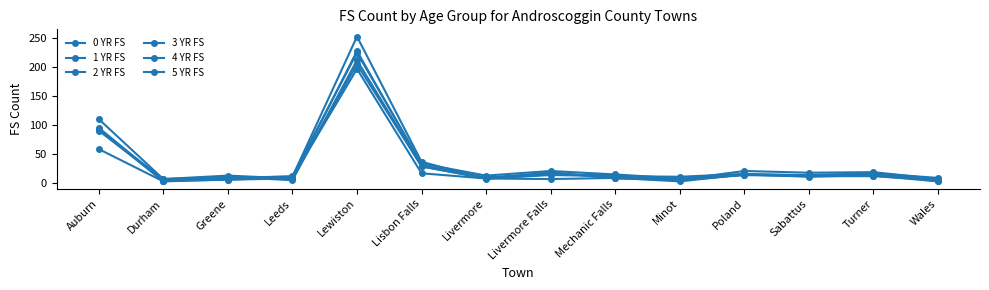

How many interior local valleys does the 0 YR FS series have?

3